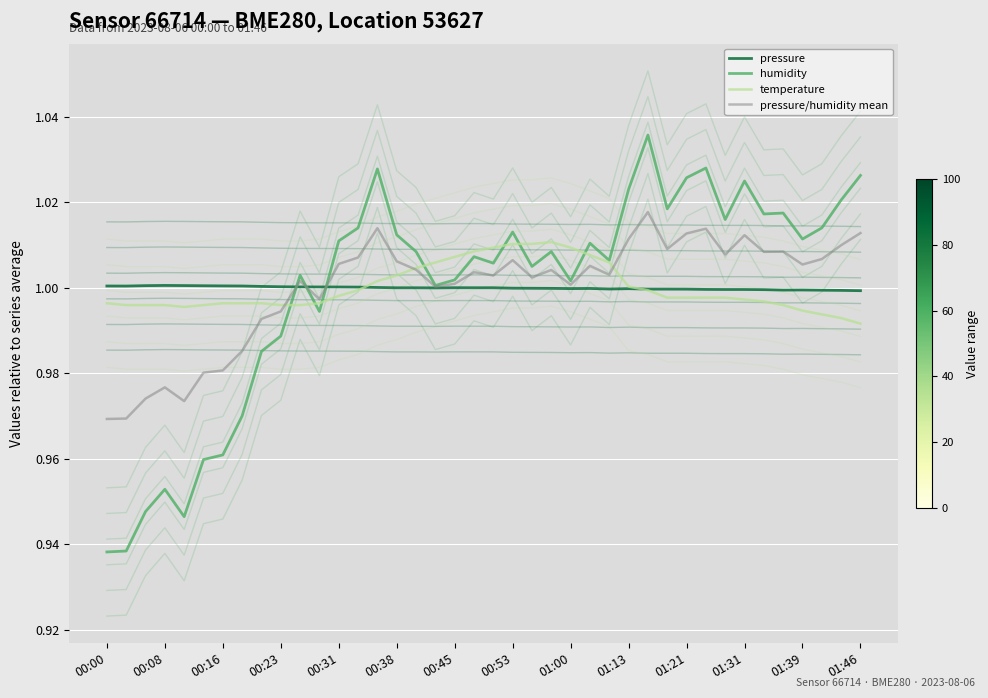

Rank the series at 26 from lowest to highest value.

pressure, pressure/humidity mean, temperature, humidity